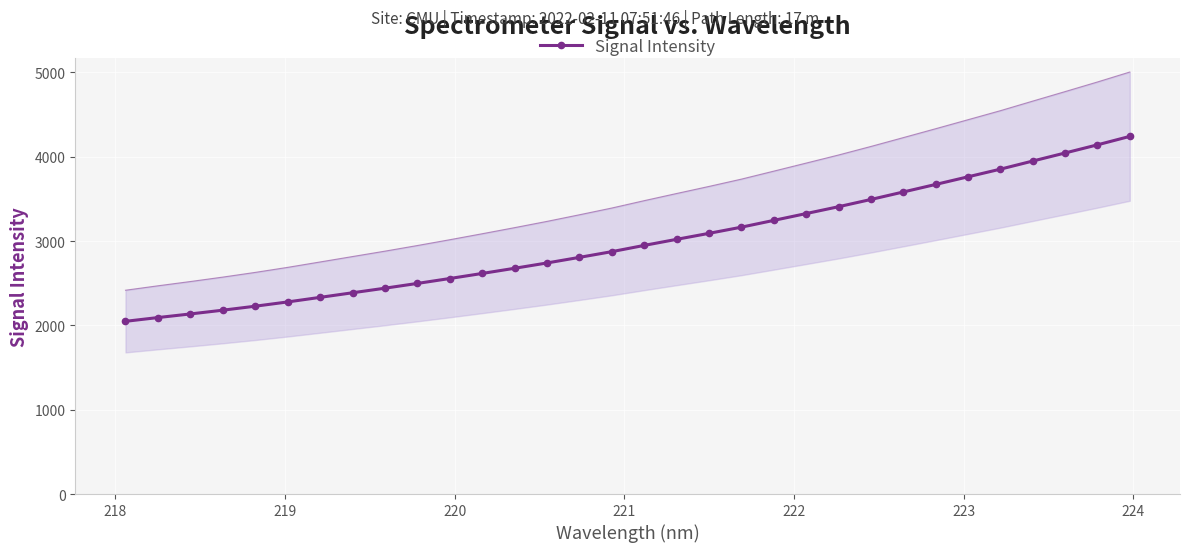

What is the value of the Signal Intensity point at the 17th from the left?

2948.4